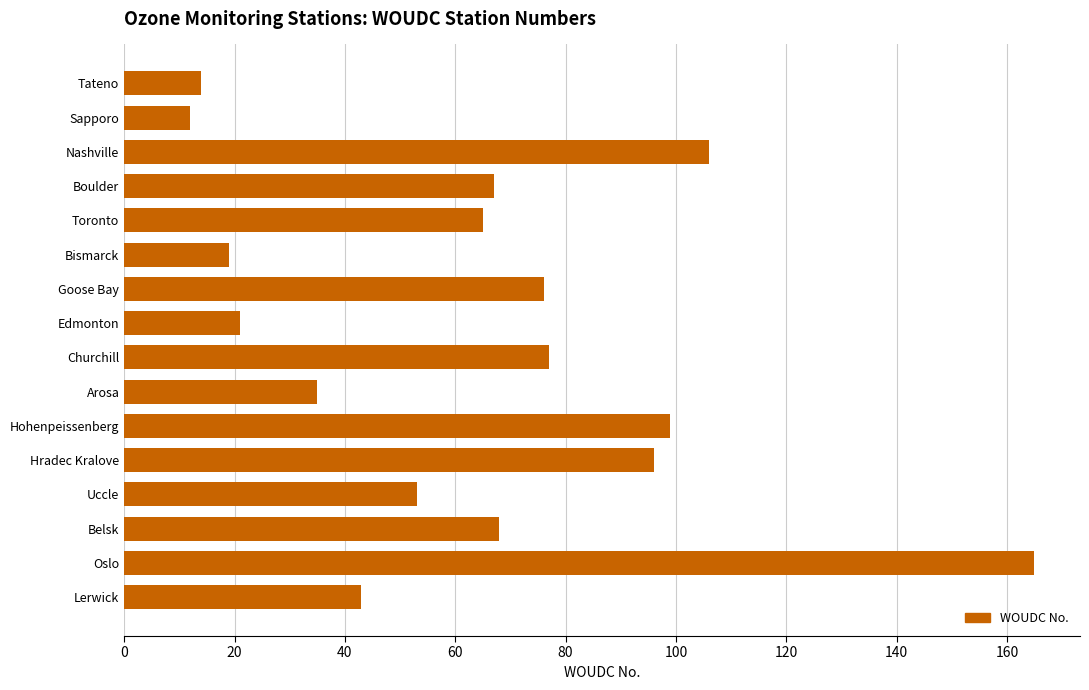

At which label is the value closest to 88?

Hradec Kralove